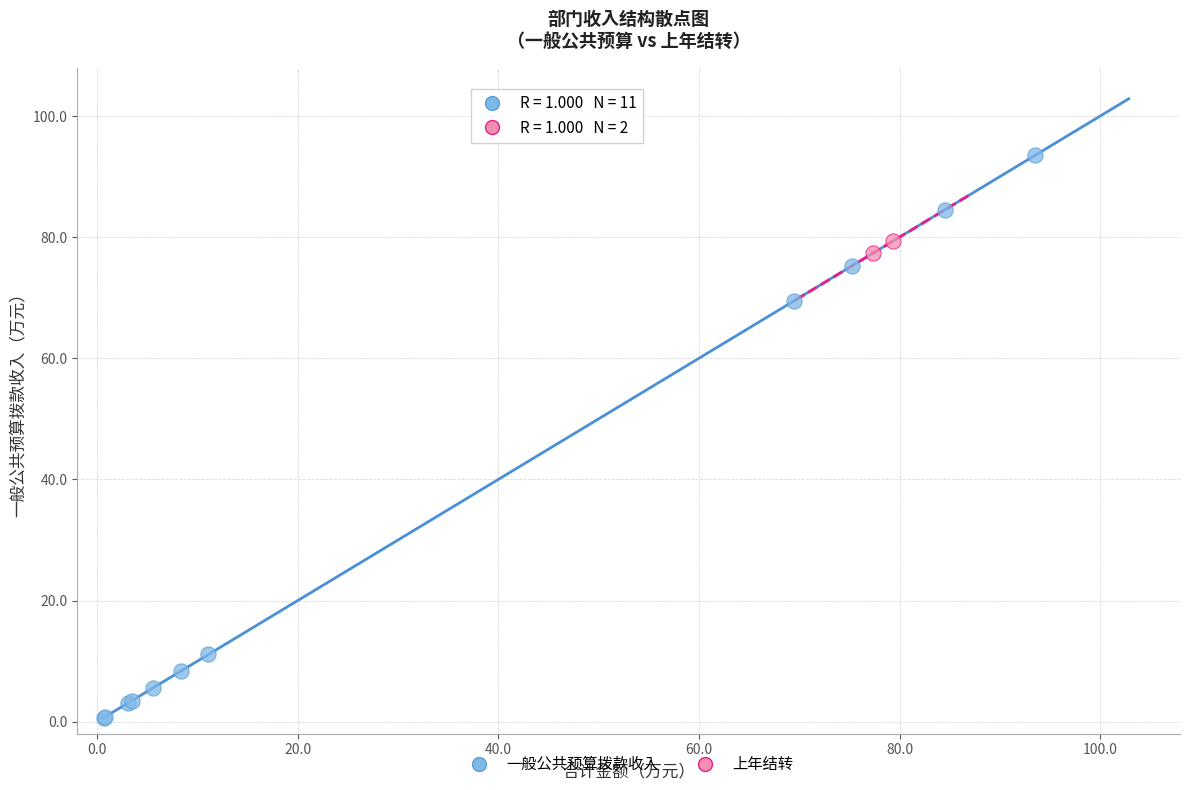

What are all the series names shown in the legend?

一般公共预算拨款收入, 上年结转